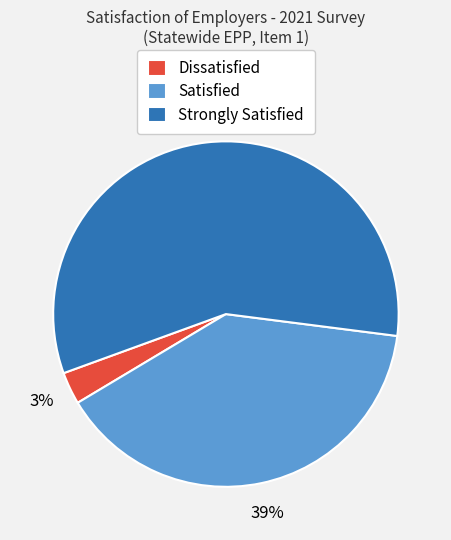

True or false: Strongly Satisfied accounts for 70% of the total.

False